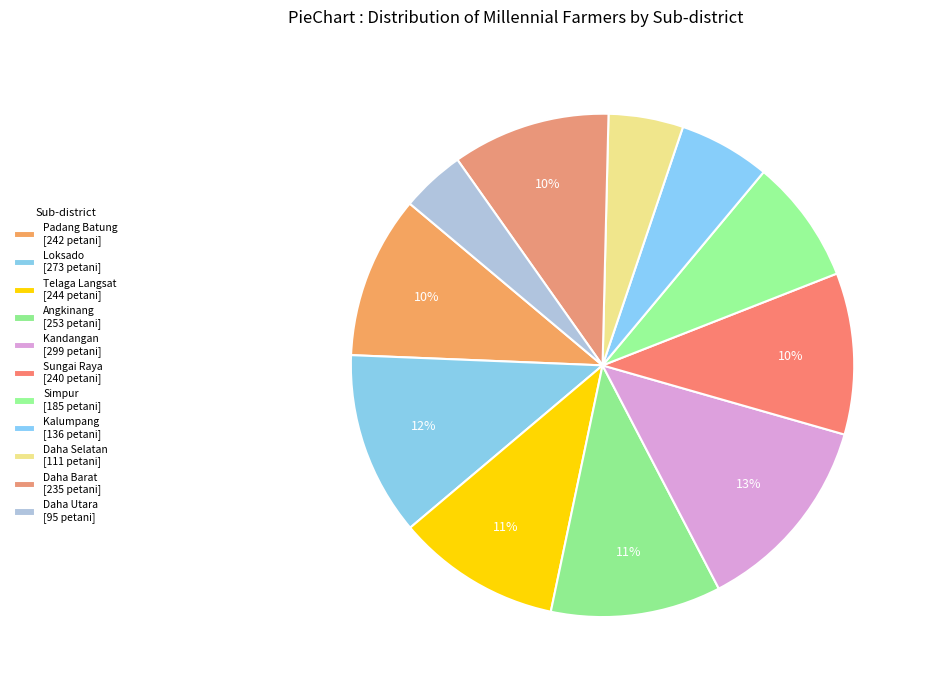

Is Daha Utara the majority of the pie?

No